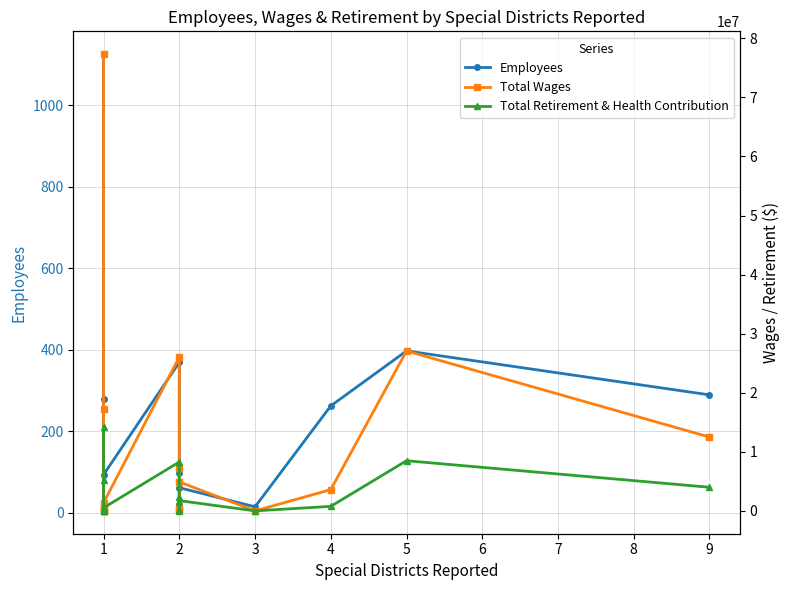

True or false: Total Retirement & Health Contribution and Employees cross at least once.

True